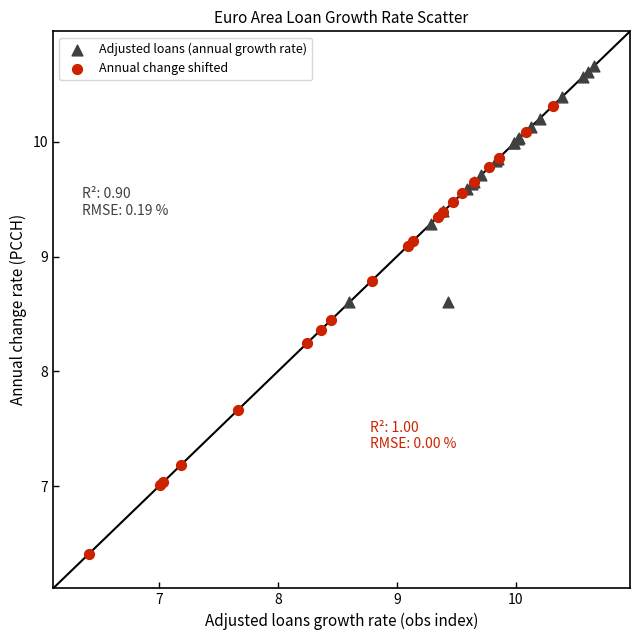

Which series reaches the maximum Y coordinate?

Adjusted loans (annual growth rate)